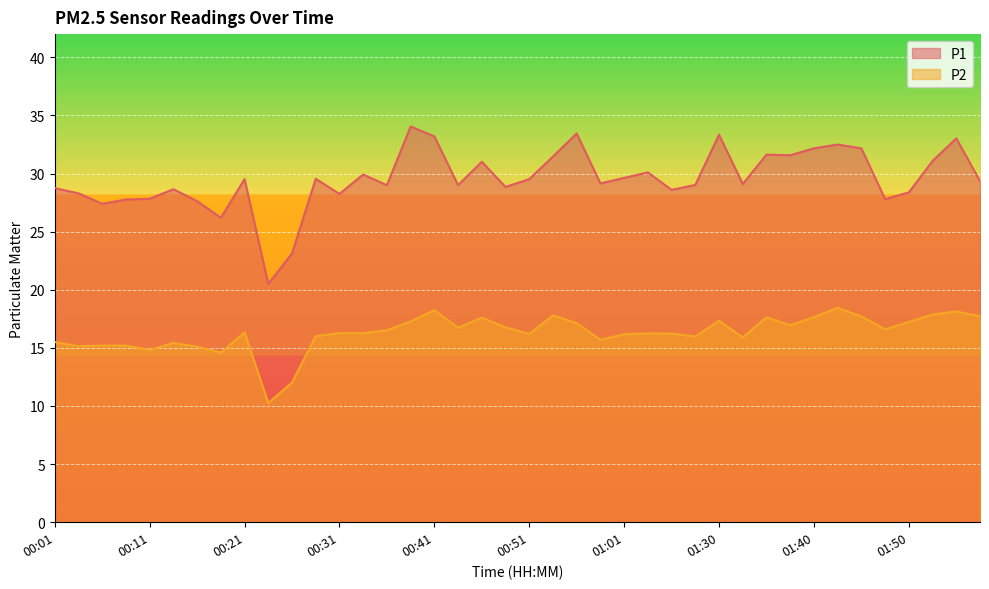

The value of P1 at 00:23 is 20.5. True or false?

True